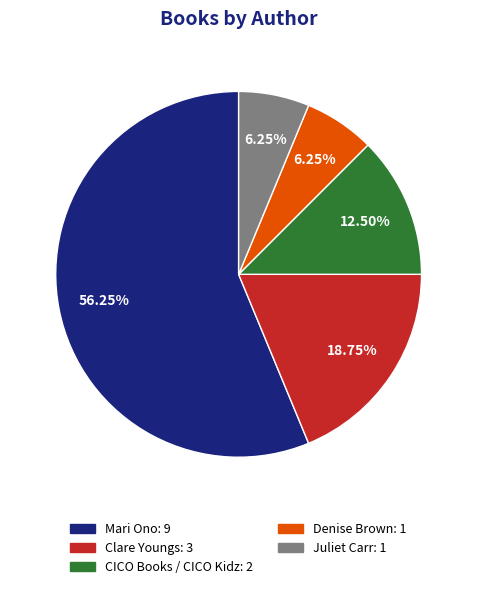

Count the number of slices in the pie.

5